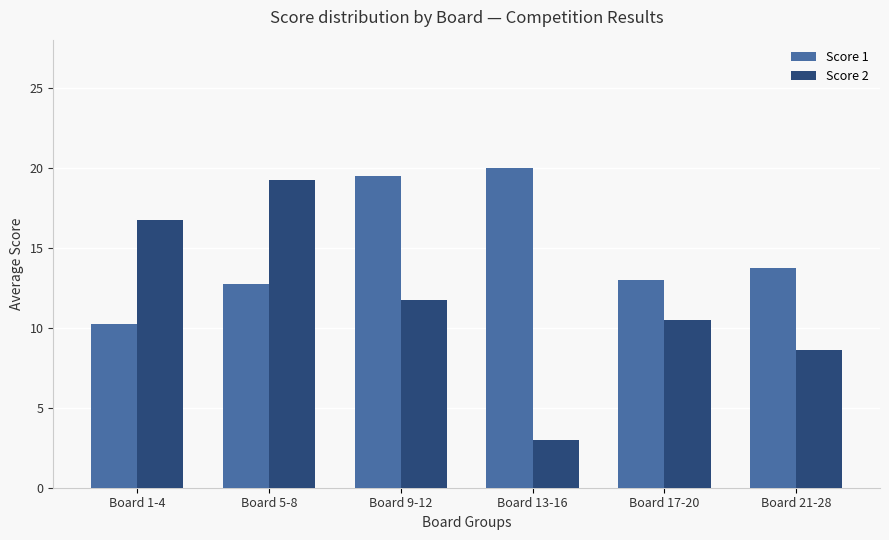

Between Board 5-8 and Board 13-16, which series saw the biggest shift?

Score 2